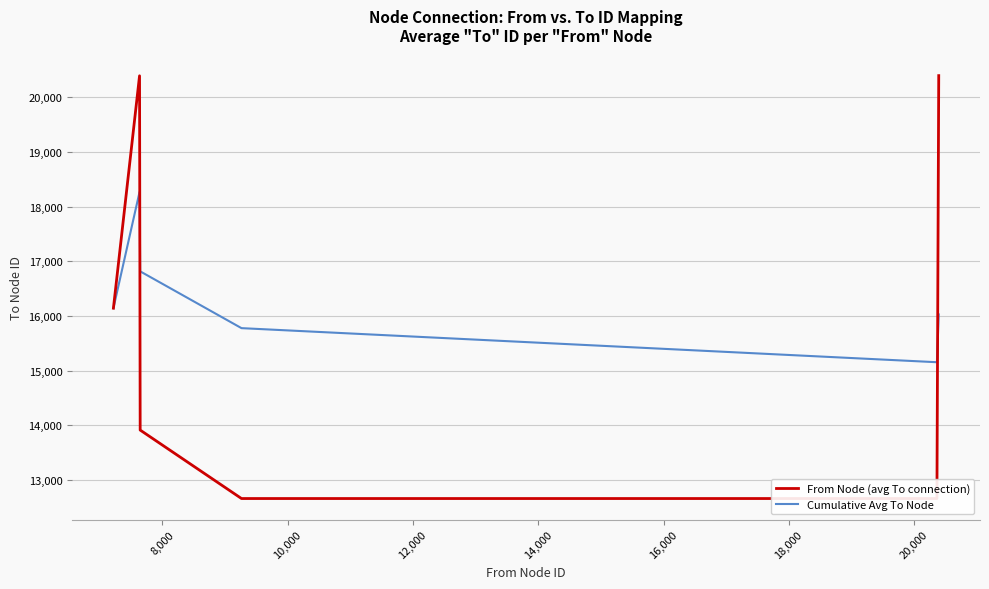

At which category does the chart reach its minimum across all series?

12,000